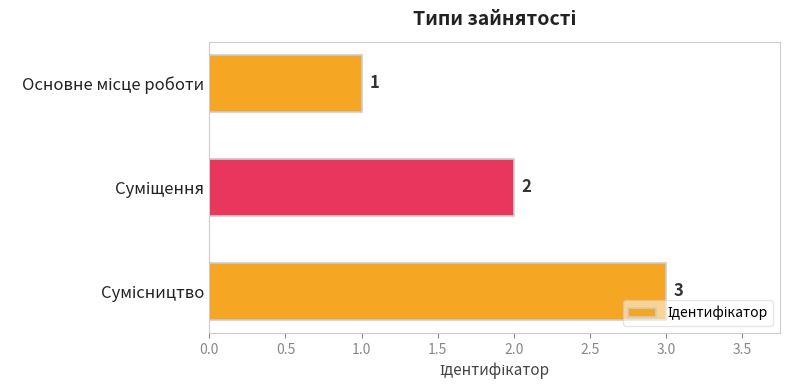

Count the values in the range 1 to 3.

3